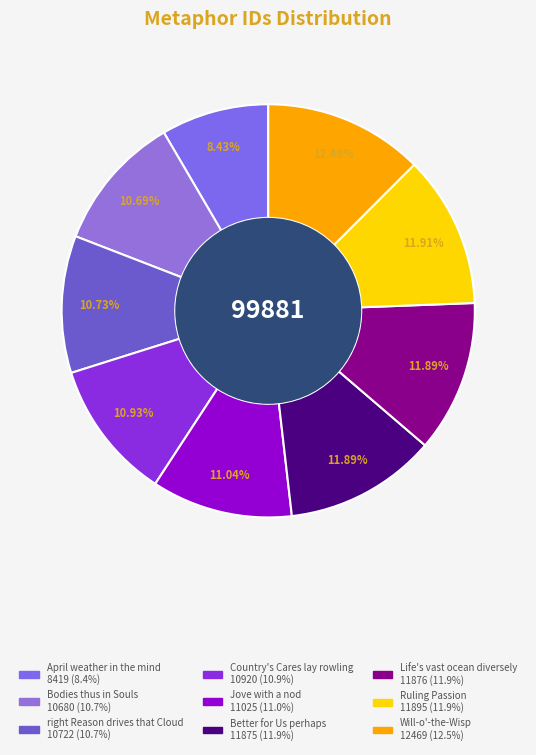

Count the number of slices in the pie.

9